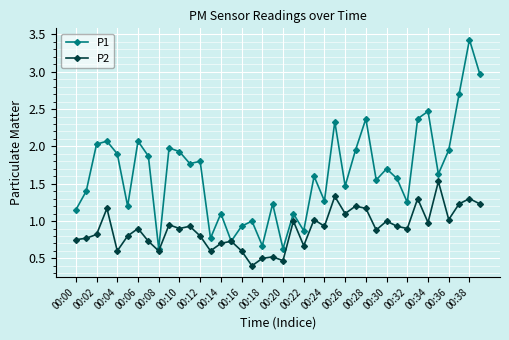

Does the chart display data point markers on the line(s)?

Yes